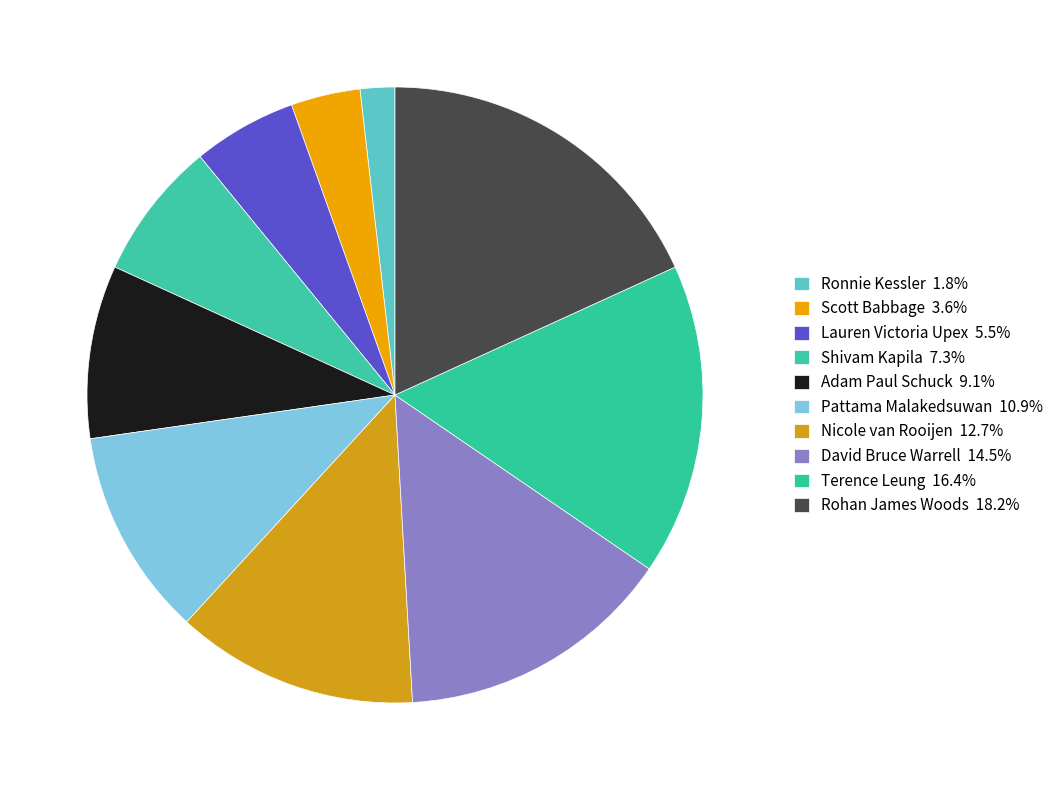

How many slices are in this pie chart?

10